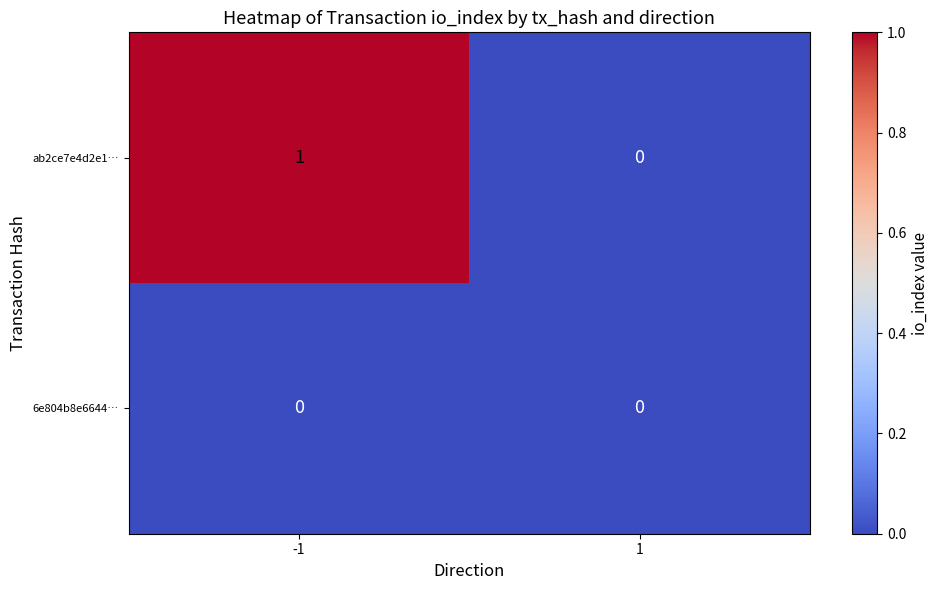

Between -1 and 1, which series saw the biggest shift?

ab2ce7e4d2e1…